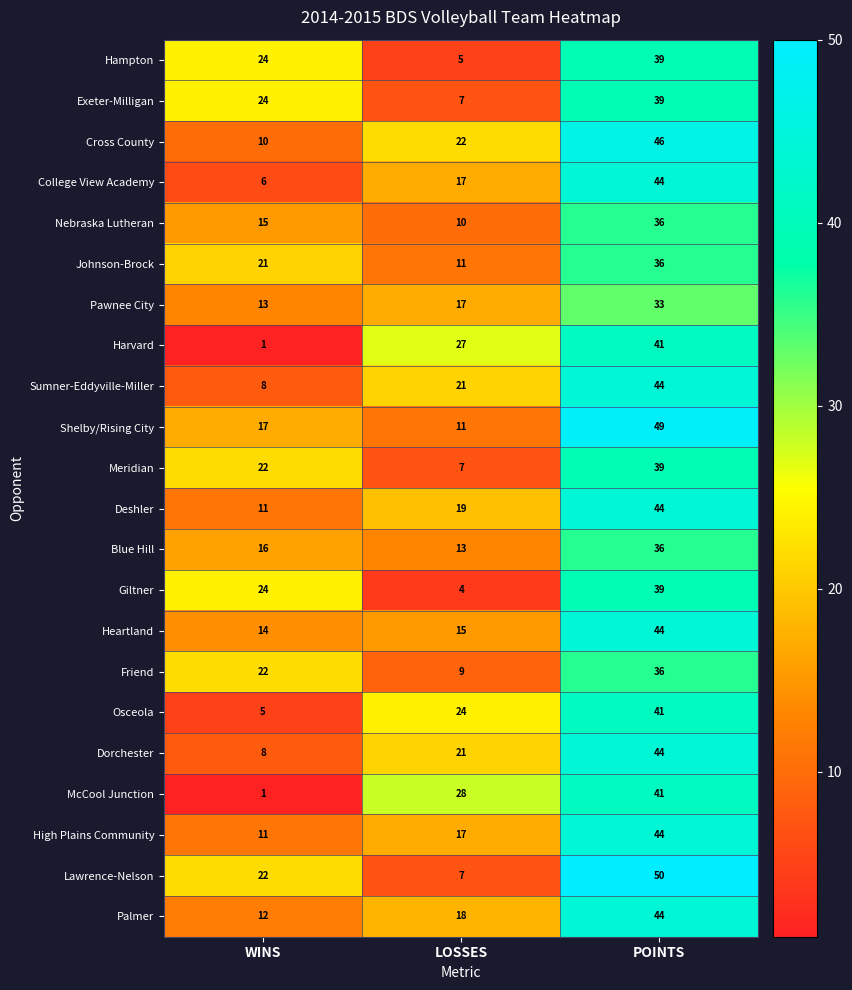

What value does the Meridian series have at LOSSES, to the nearest 5?

5